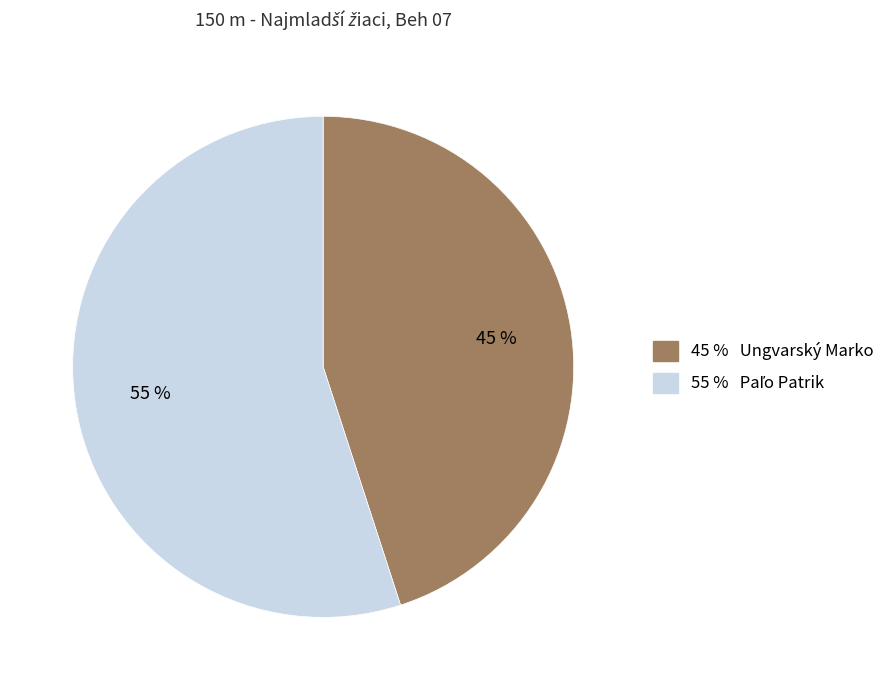

Is there a majority slice in this chart?

Yes